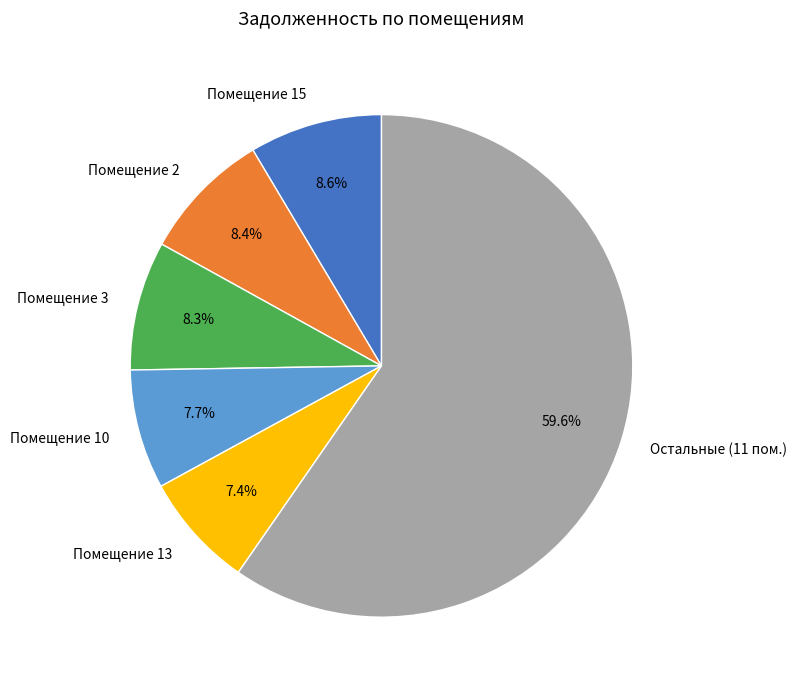

What is the ratio of the value at Помещение 3 to the value at Помещение 10?

1.1